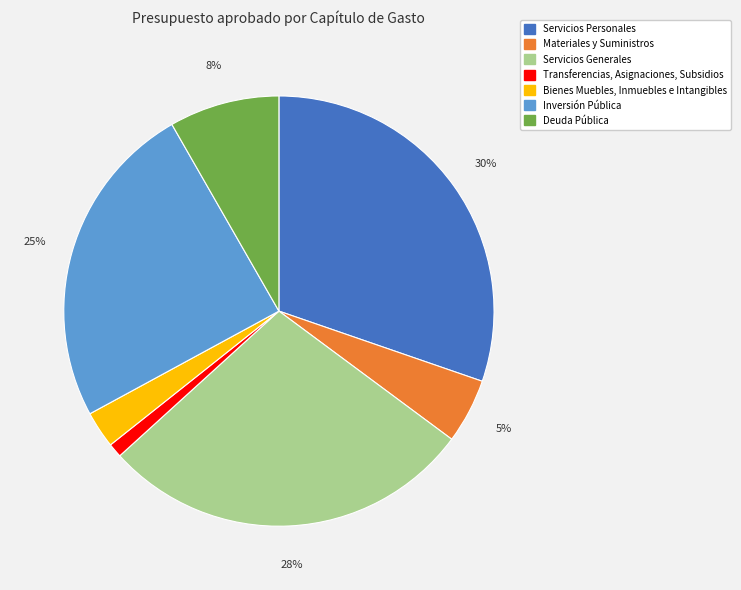

True or false: Deuda Pública accounts for 14% of the total.

False